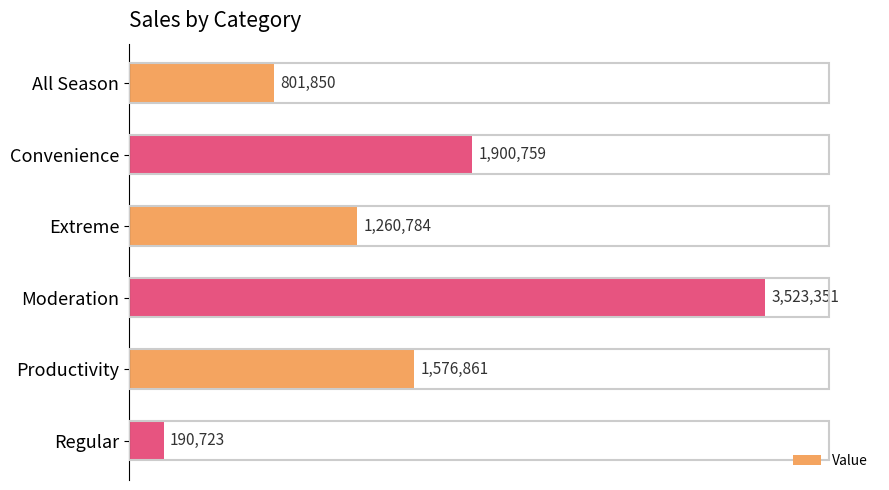

What is the ratio of the value at Convenience to the value at Moderation?

0.5